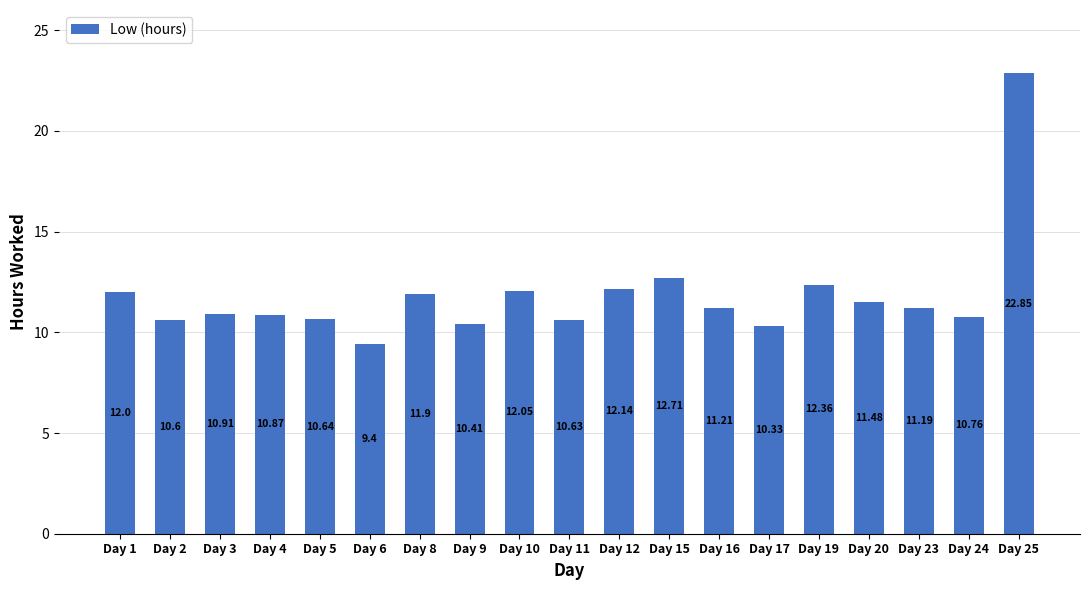

The value at Day 15 is 12.7. True or false?

True